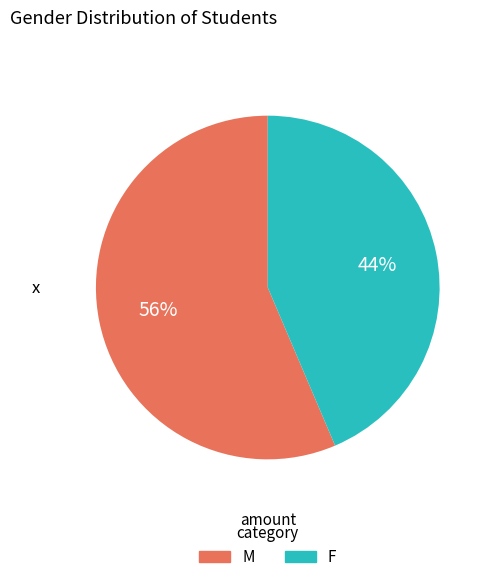

What is the smallest slice in the pie chart?

F